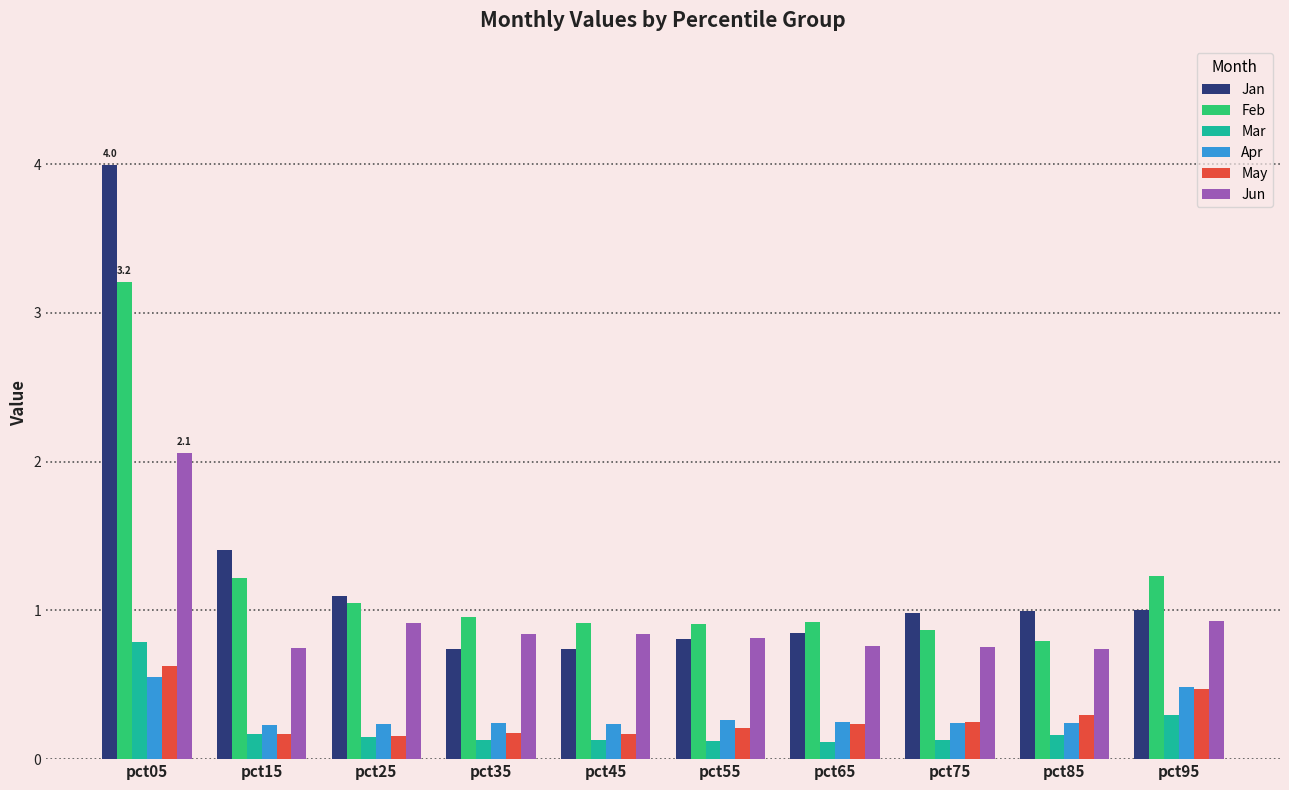

What is the sum of all Feb values?

12.1